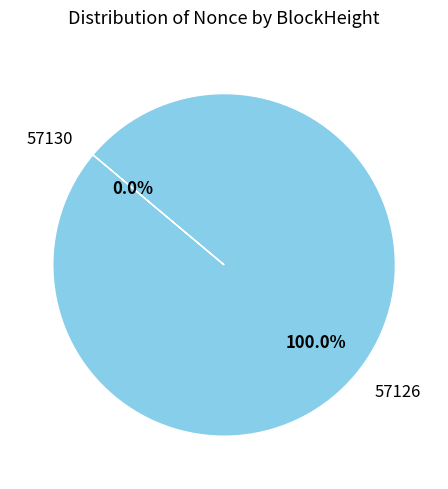

What is the largest slice in the pie chart?

57126